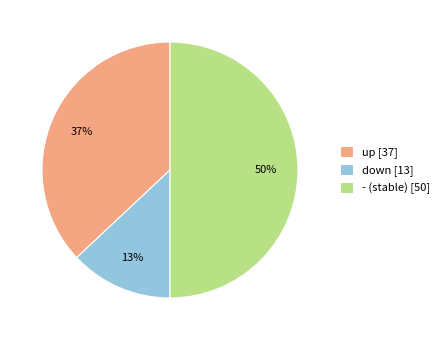

How many segments does this pie chart have?

3